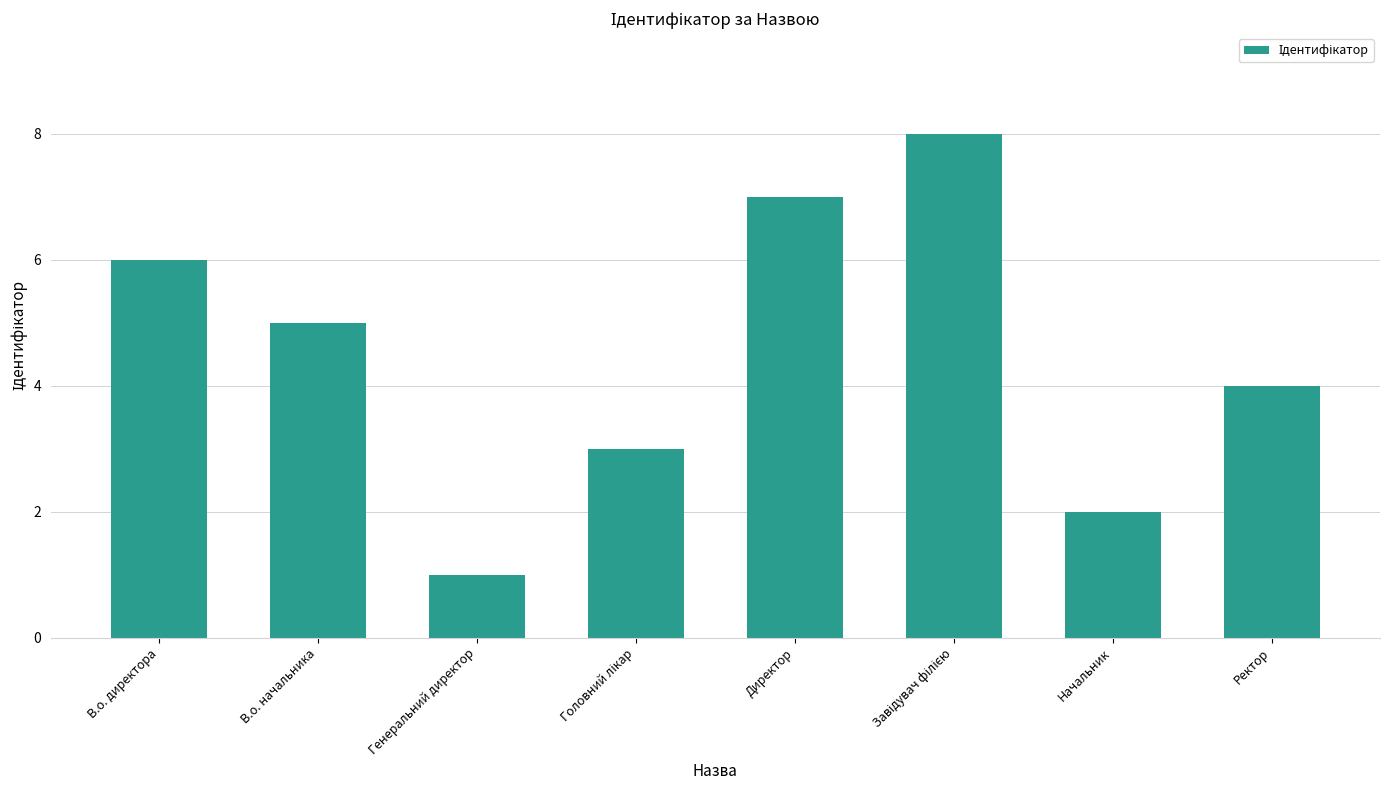

Count the number of categories in the chart.

8